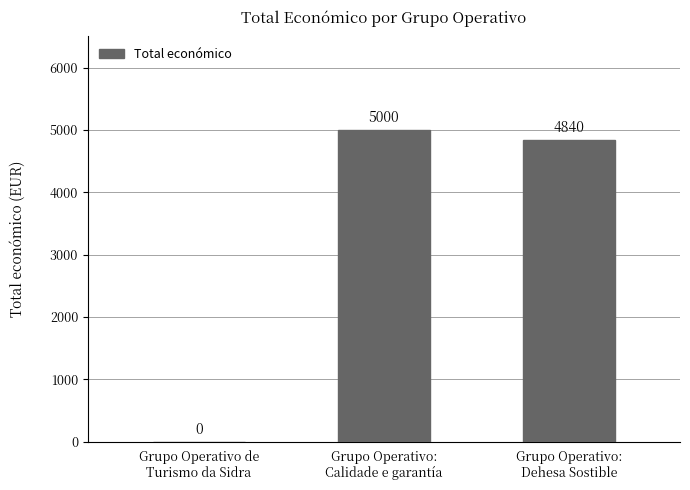

What is the maximum value shown in the chart?

5000